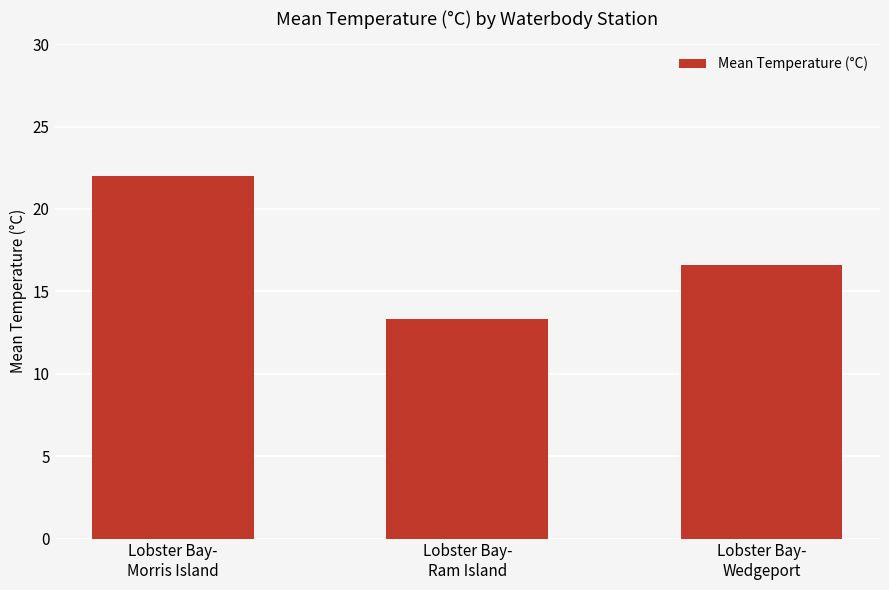

The chart shows a value of 36.6 at Lobster Bay-
Morris Island. True or false?

False